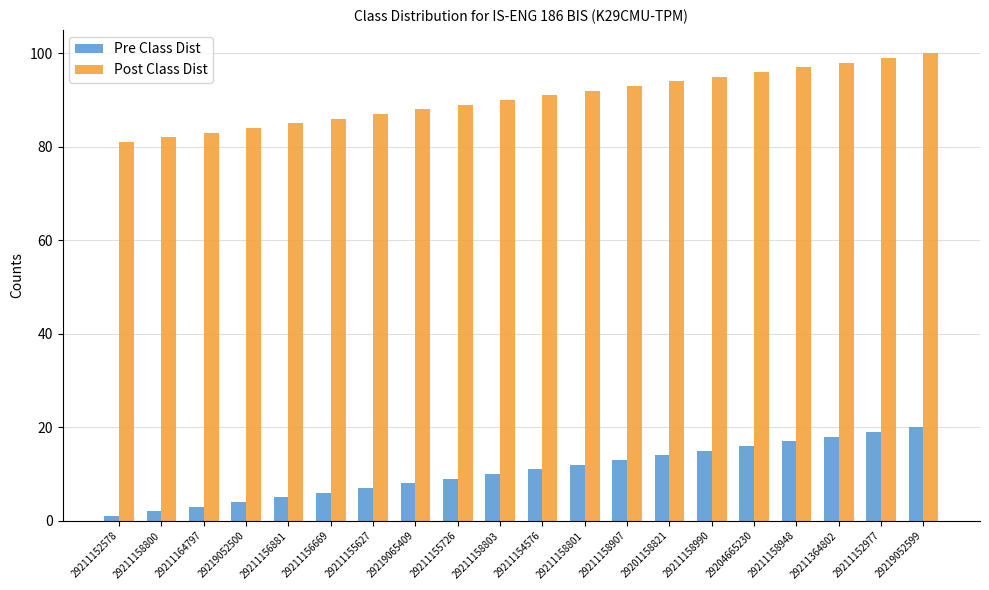

At which category is the sum across all series the highest?

29219052599